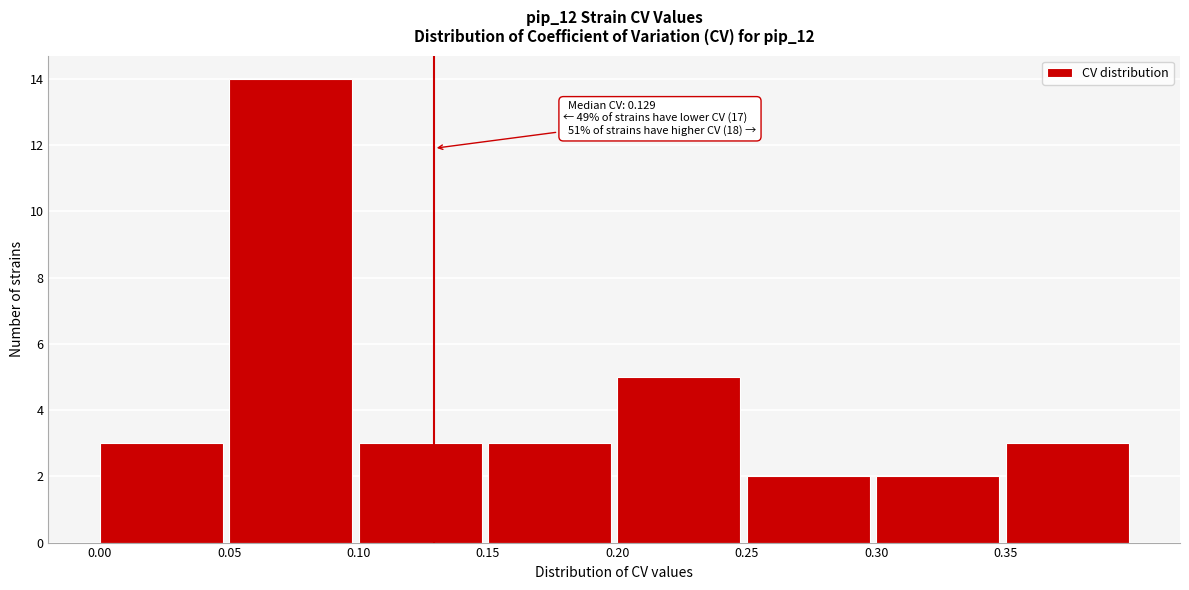

Over which range of the x-axis is the bar tallest?

0.05 to 0.10